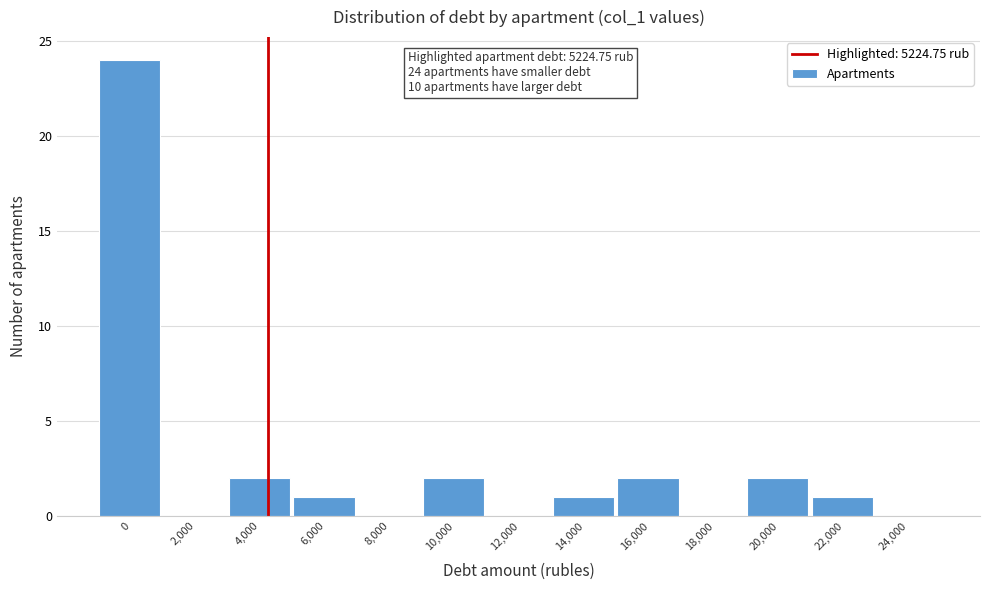

Reading left to right, what are all the values shown in this chart?

0=24	2,000=0	4,000=2	6,000=1	8,000=0	10,000=2	12,000=0	14,000=1	16,000=2	18,000=0	20,000=2	22,000=1	24,000=0